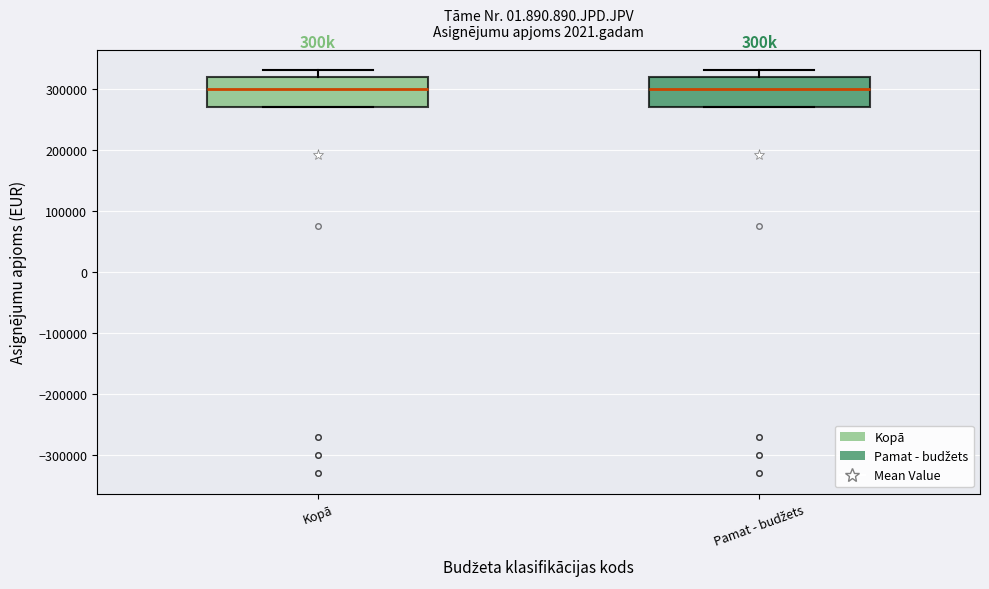

Where does the upper whisker of the box for Kopā end on the y-axis? The values are not printed on the chart, so give them approximately, as read against the axis.

330000